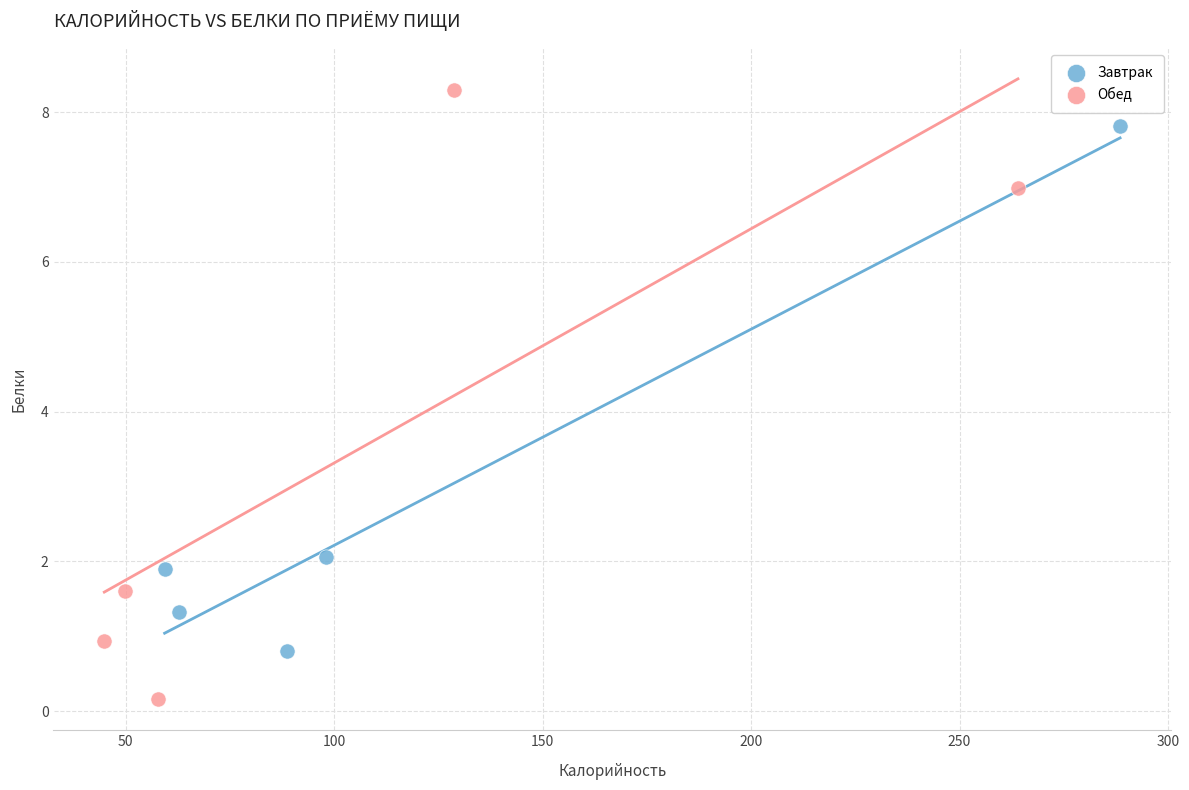

Which series contains the highest Y value?

Обед